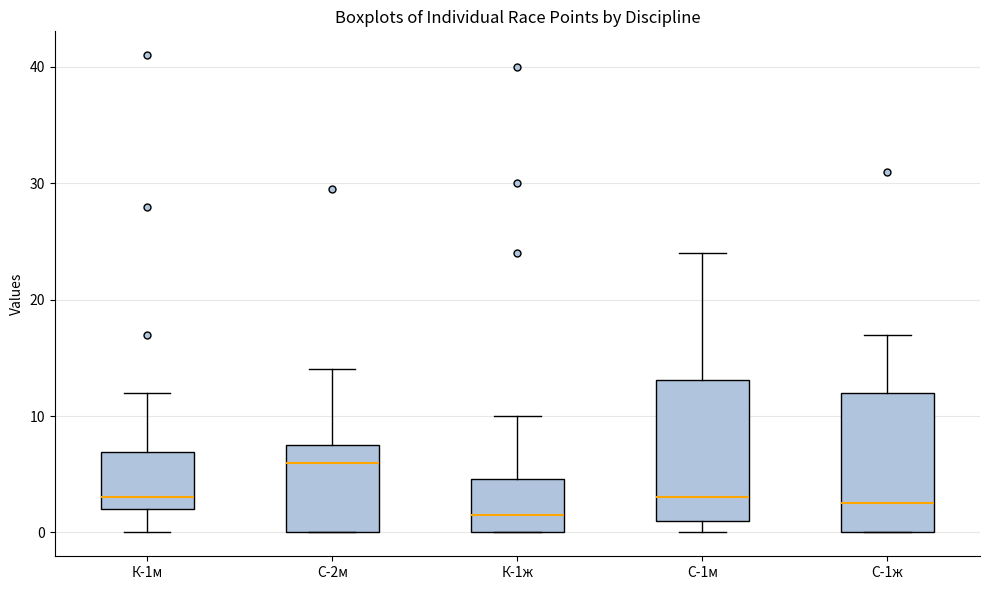

Which box has the lowest median line?

К-1ж